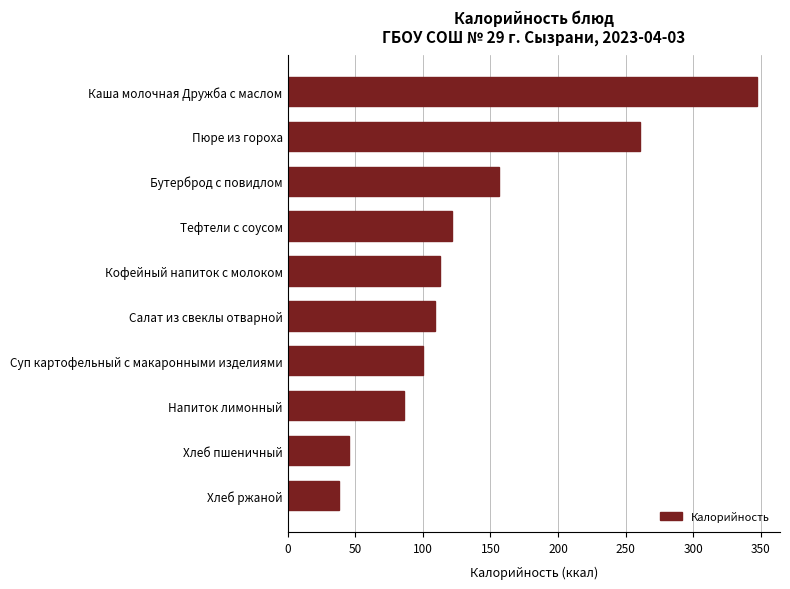

What is the difference between the maximum and minimum values?

308.8